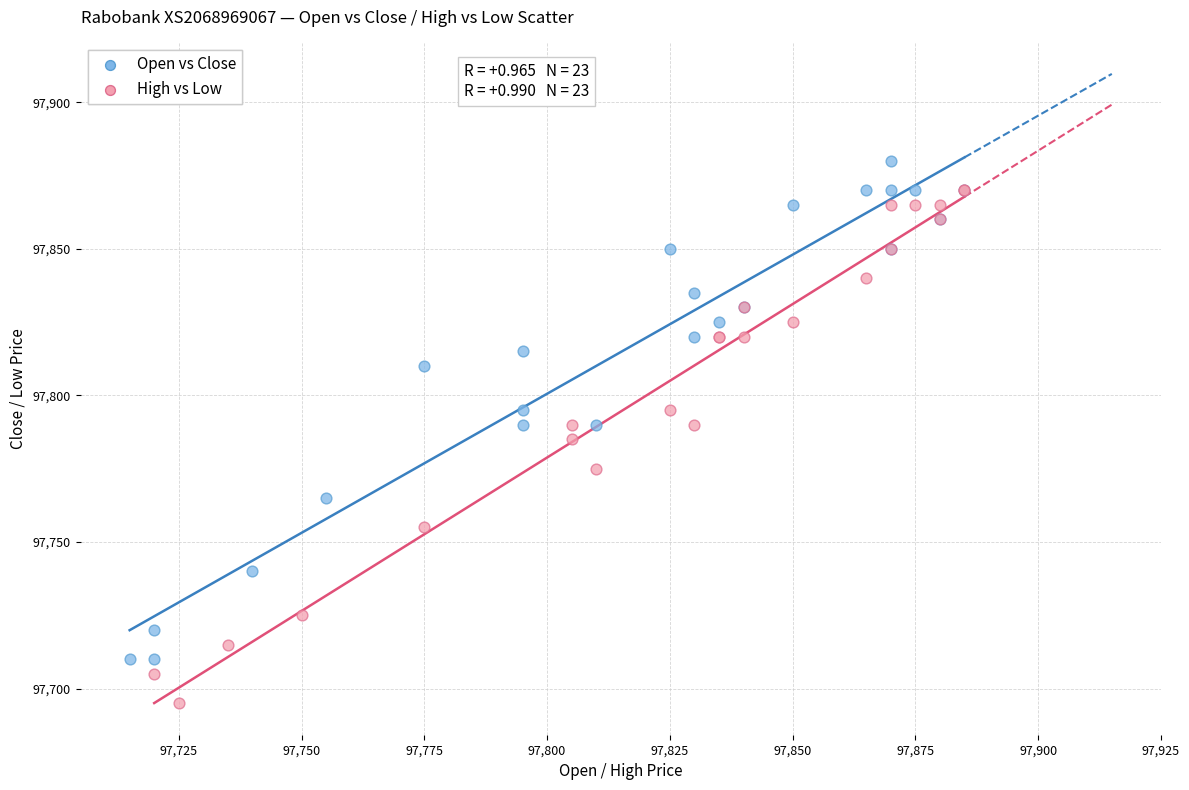

Which series reaches the maximum Y coordinate?

Open vs Close